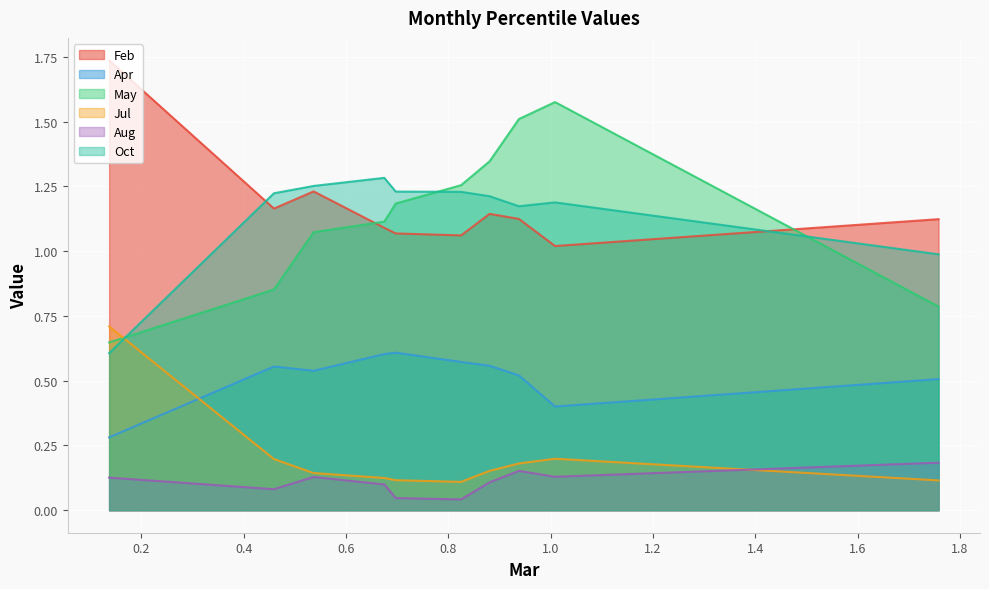

Rank the series by their maximum value, from lowest to highest.

Aug, Apr, Jul, Oct, May, Feb